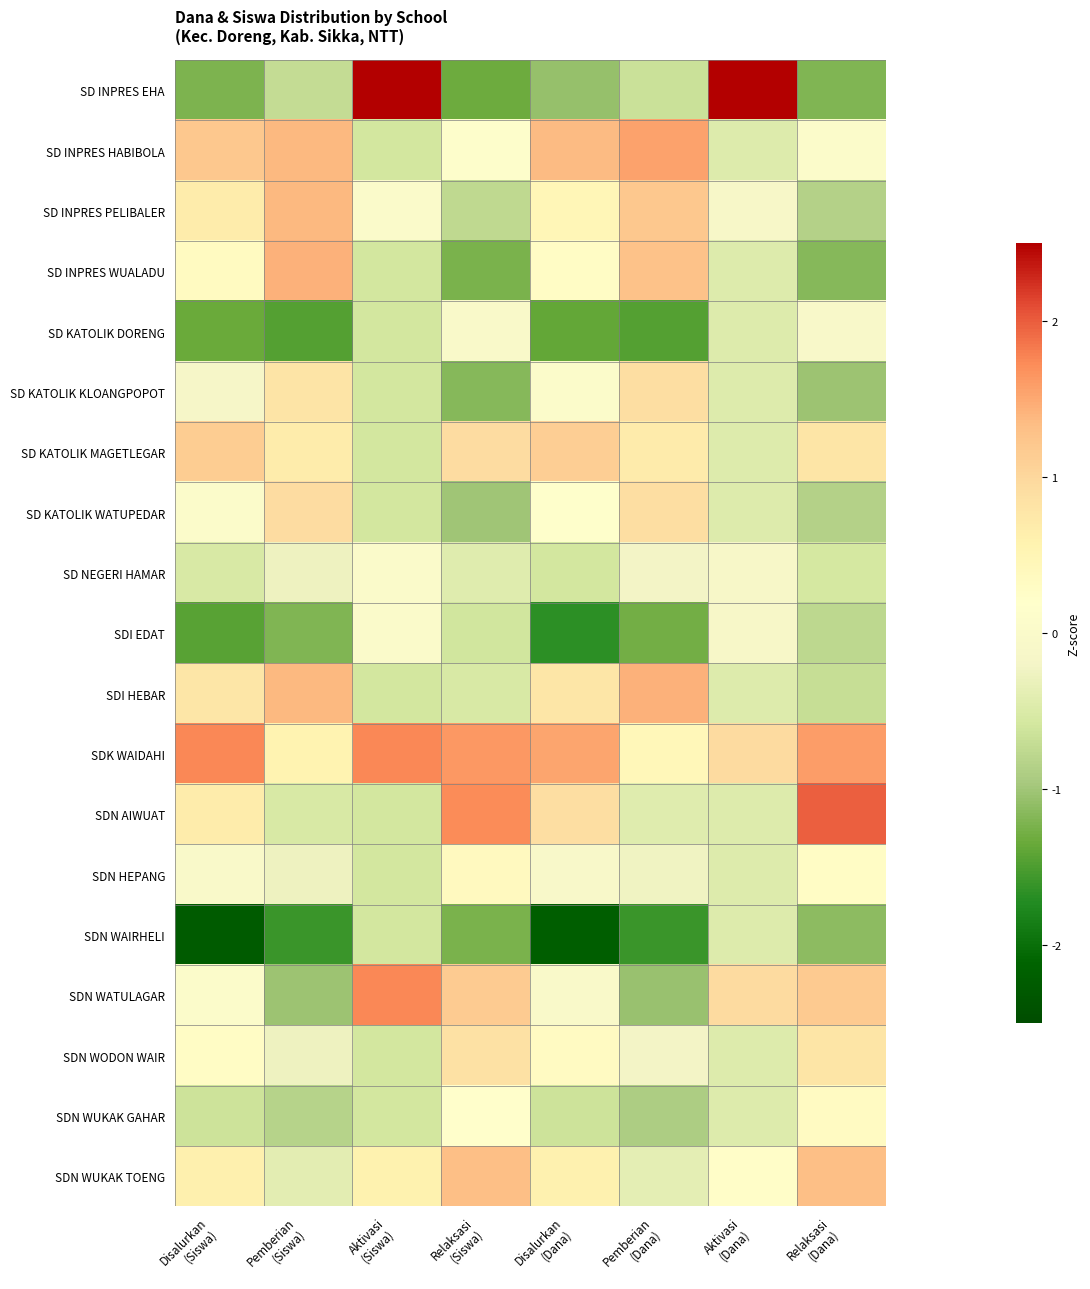

Which series has the largest range (max minus min)?

SD INPRES EHA